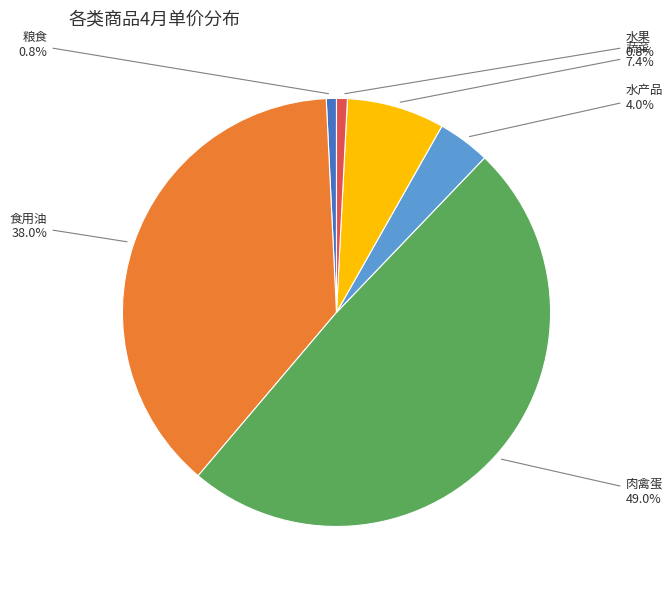

Is there a majority slice in this chart?

No